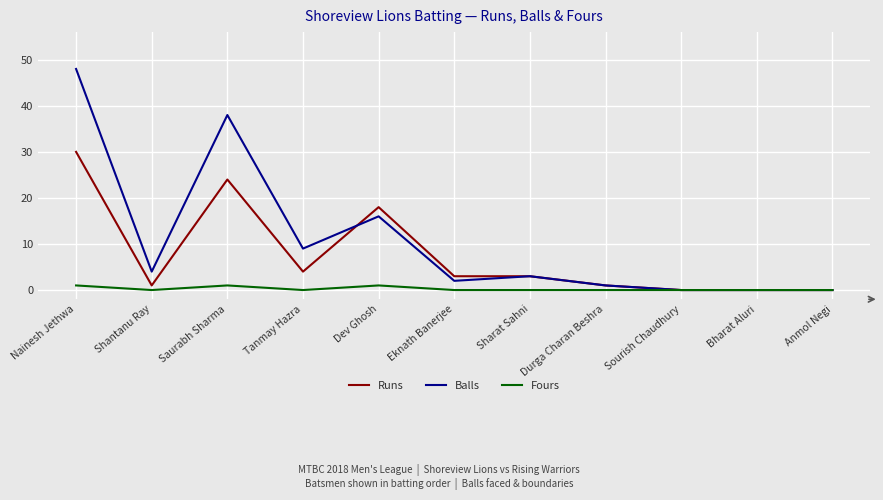

At which category does Balls reach its first local peak?

Saurabh Sharma